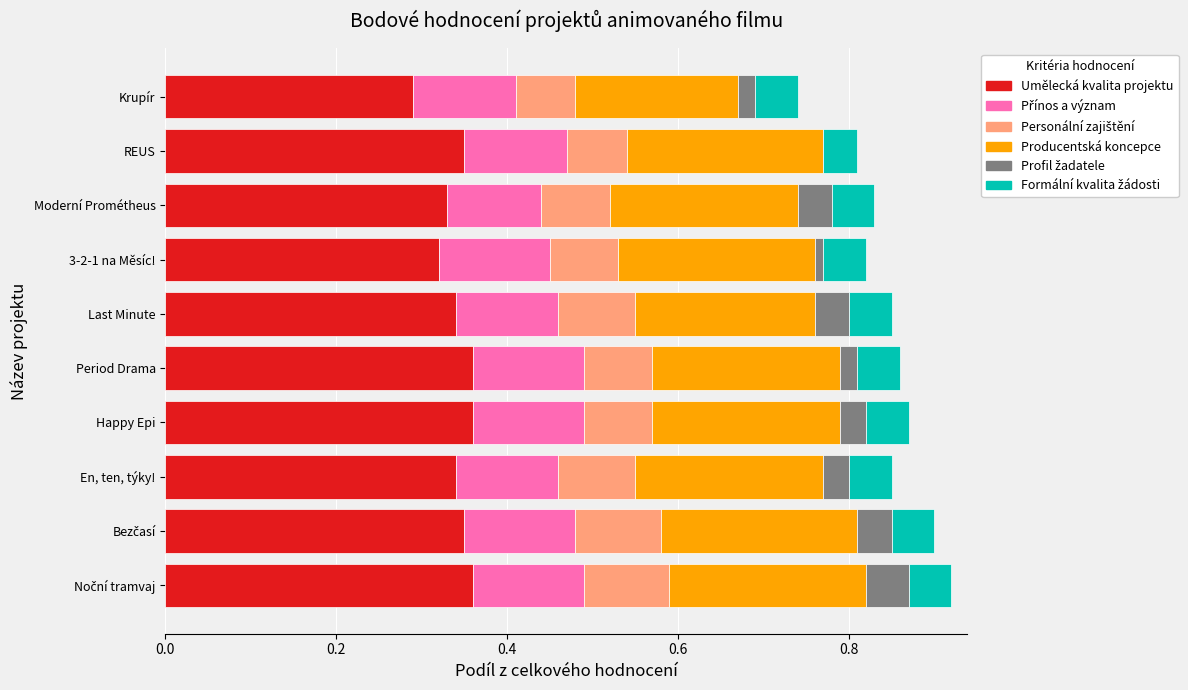

What is the total value across all series at Period Drama?

0.9